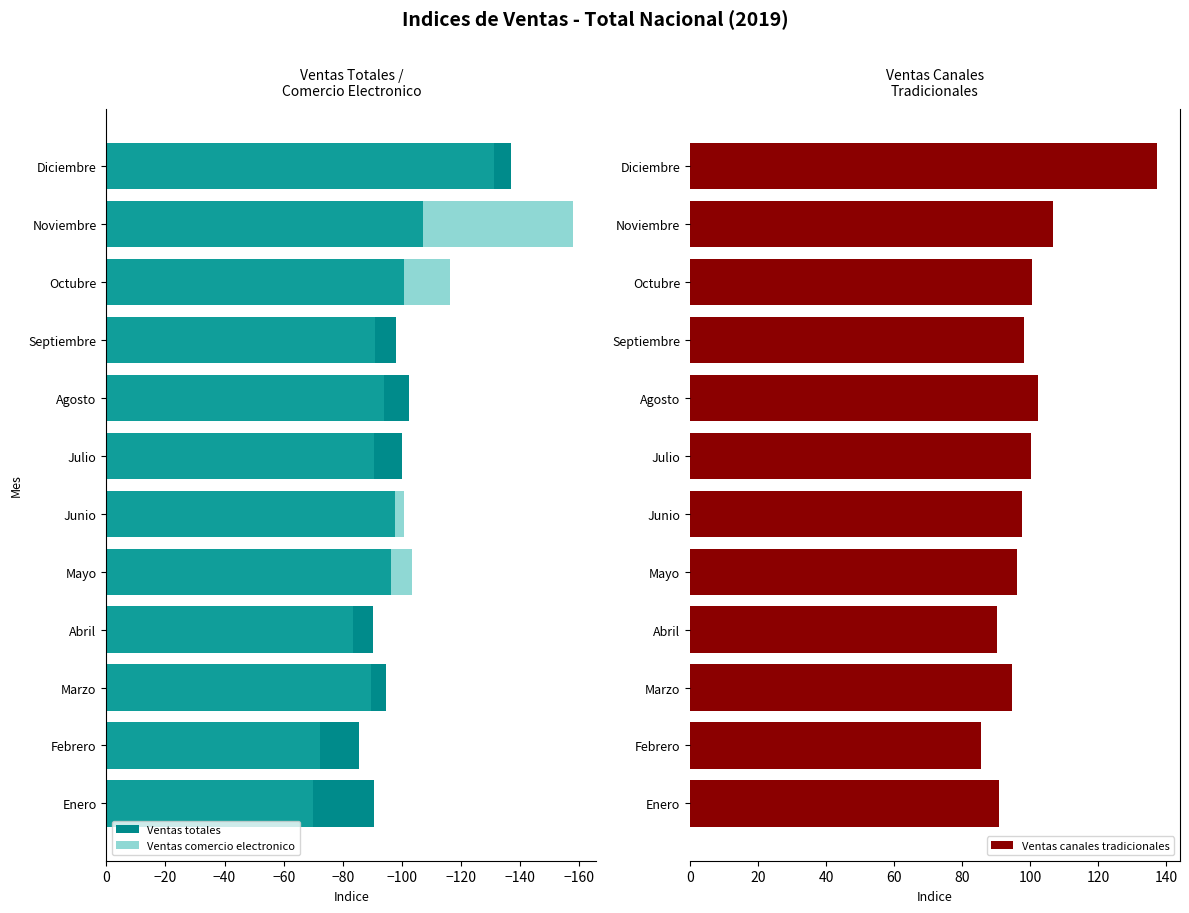

What is the minimum value for Ventas canales tradicionales?

85.5